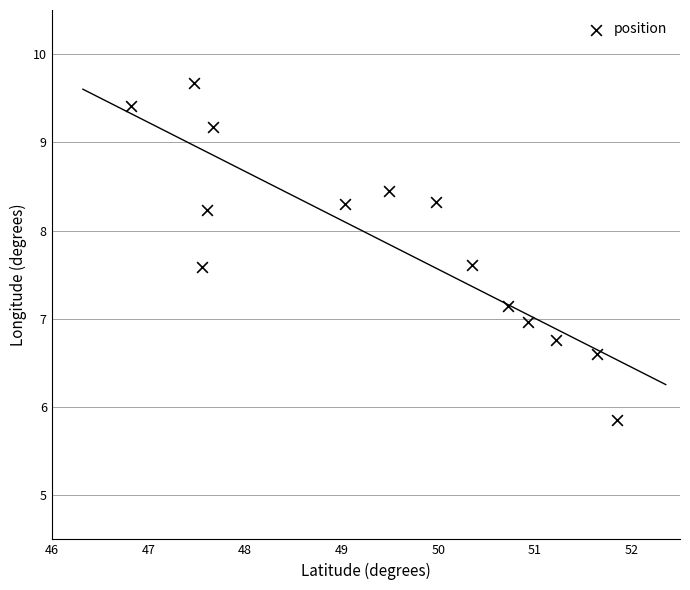

What is the range of X values (max minus min)?

5.0